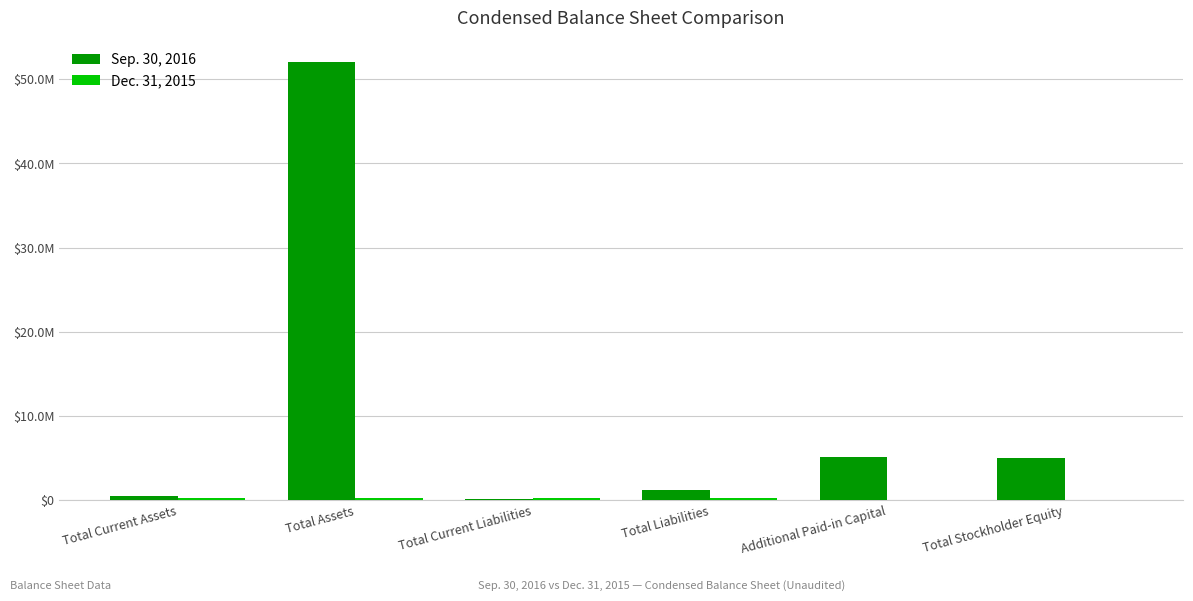

Are the bars grouped side by side (vs. stacked)?

Yes